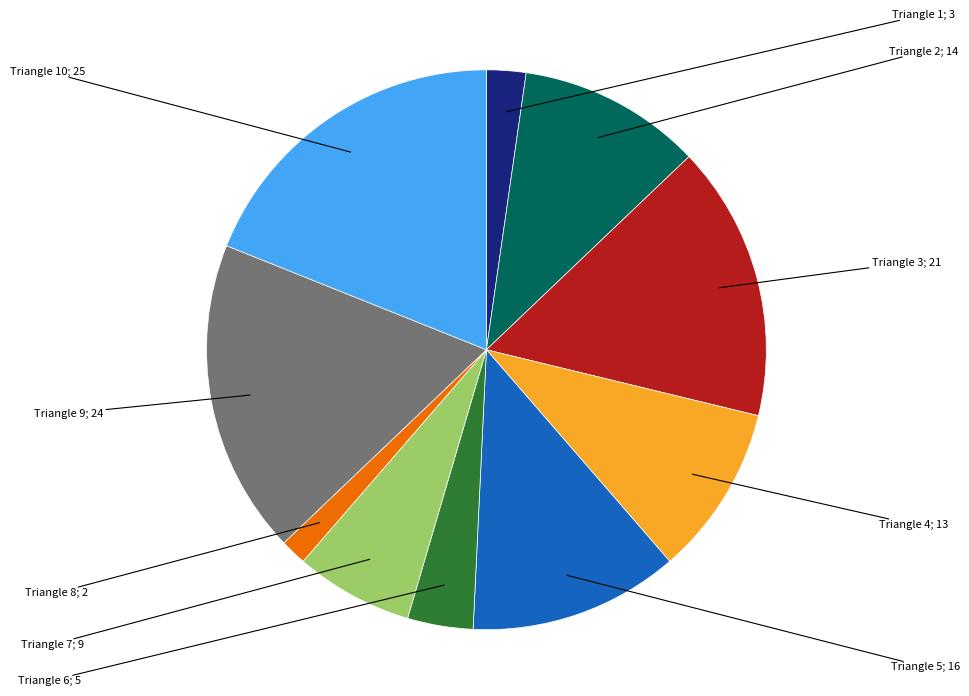

Is there a majority slice in this chart?

No